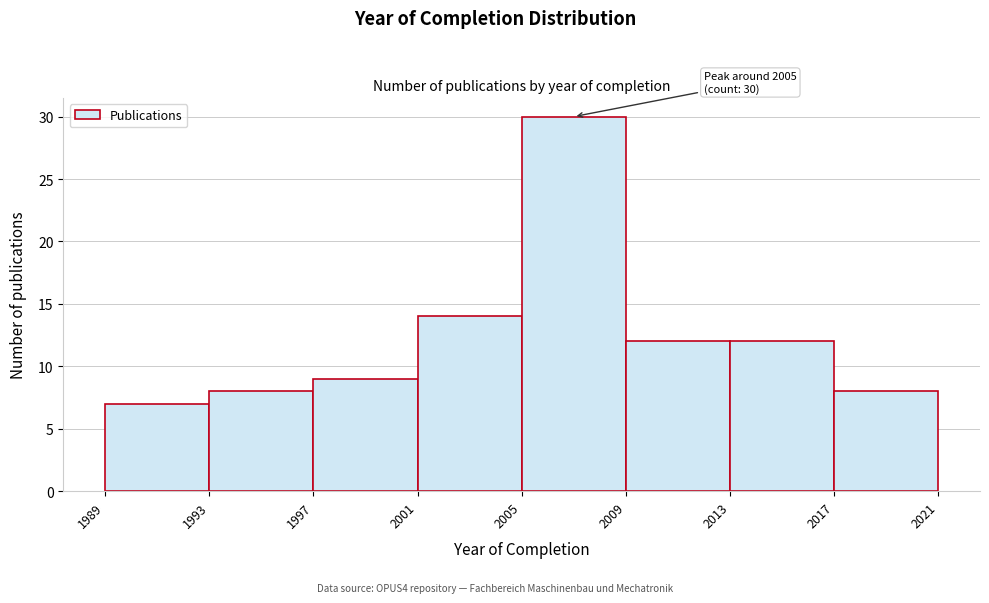

Over which range of the x-axis is the bar tallest?

2005 to 2009